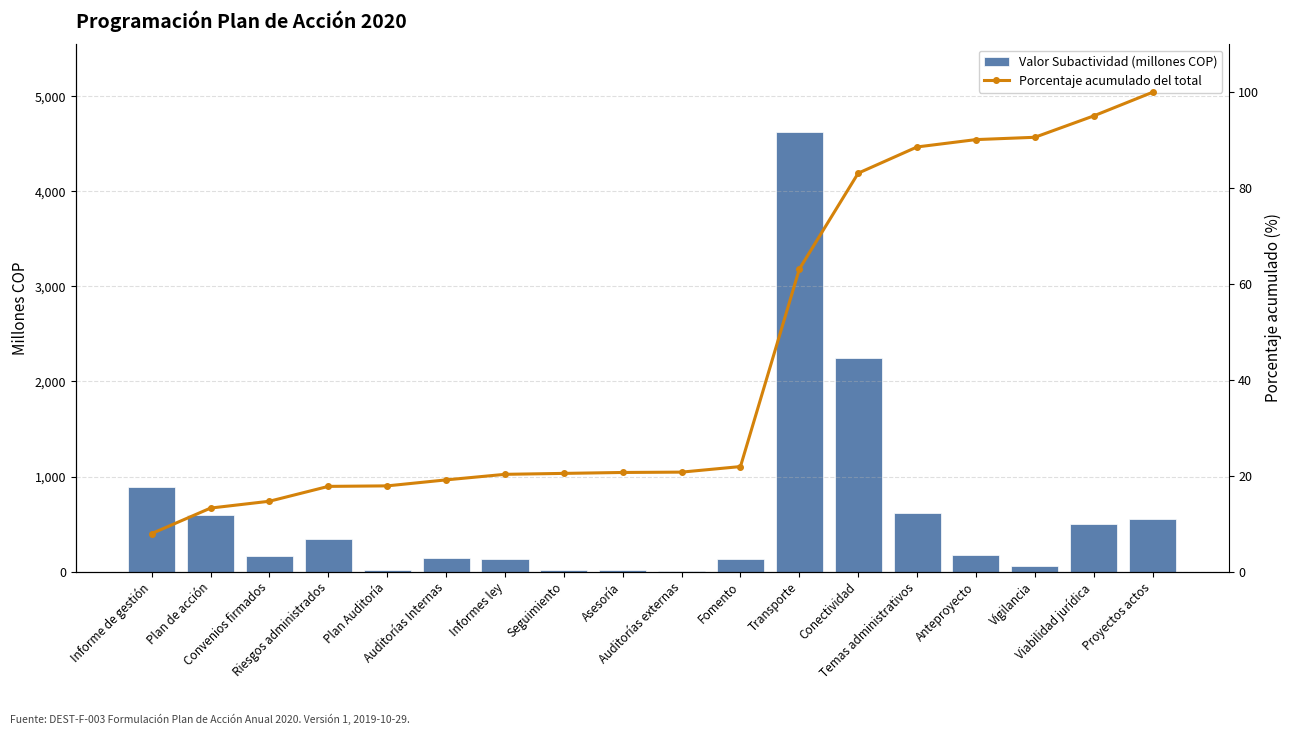

Where is Valor Subactividad (millones COP) nearest to the value 2314?

Conectividad